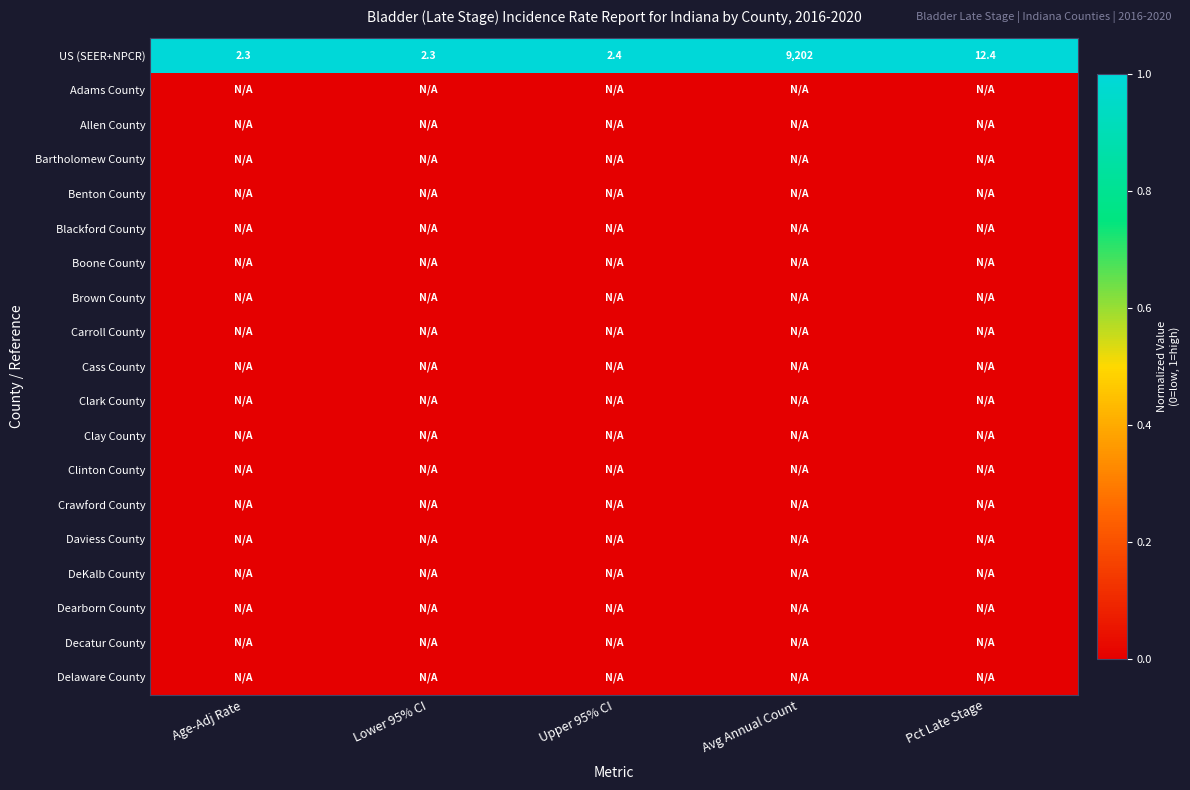

At how many categories does at least one series exceed 0?

5